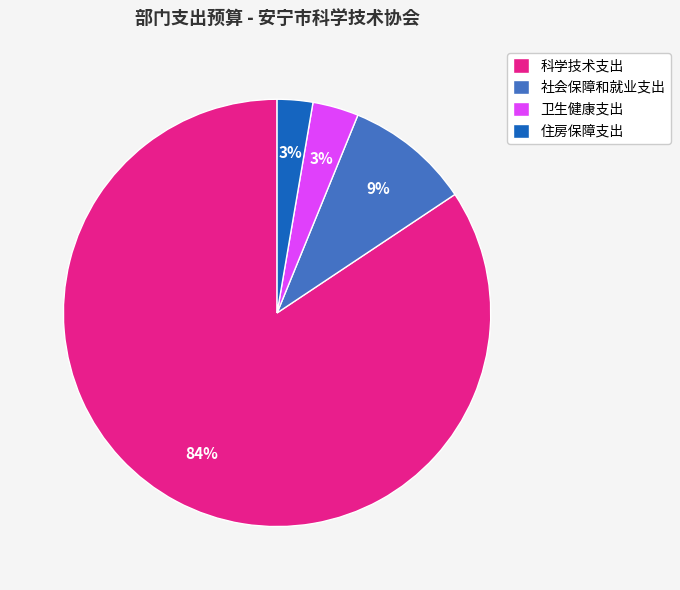

The 卫生健康支出 slice represents 14% of the pie. True or false?

False